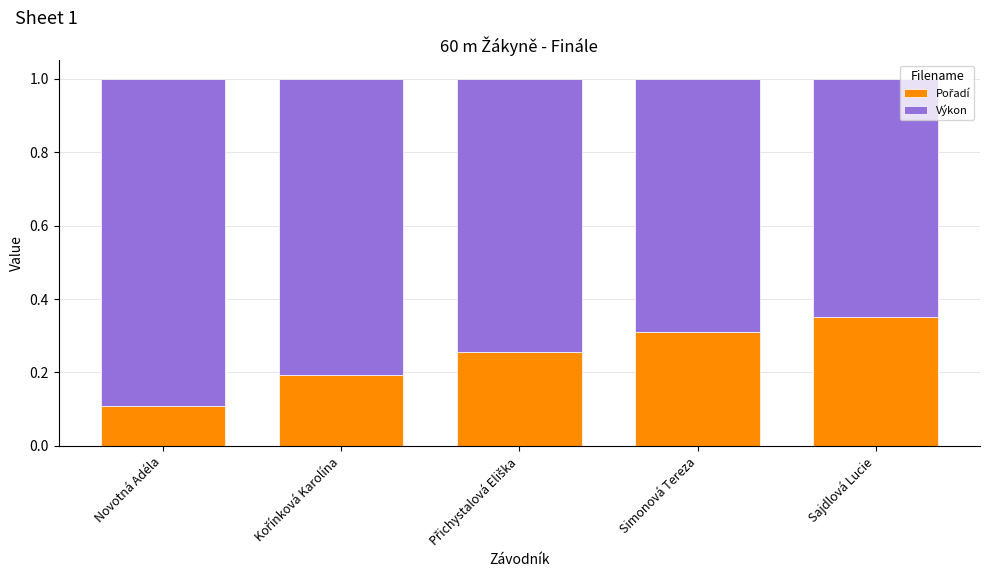

What is the total value across all series at Sajdlová Lucie?

1.0